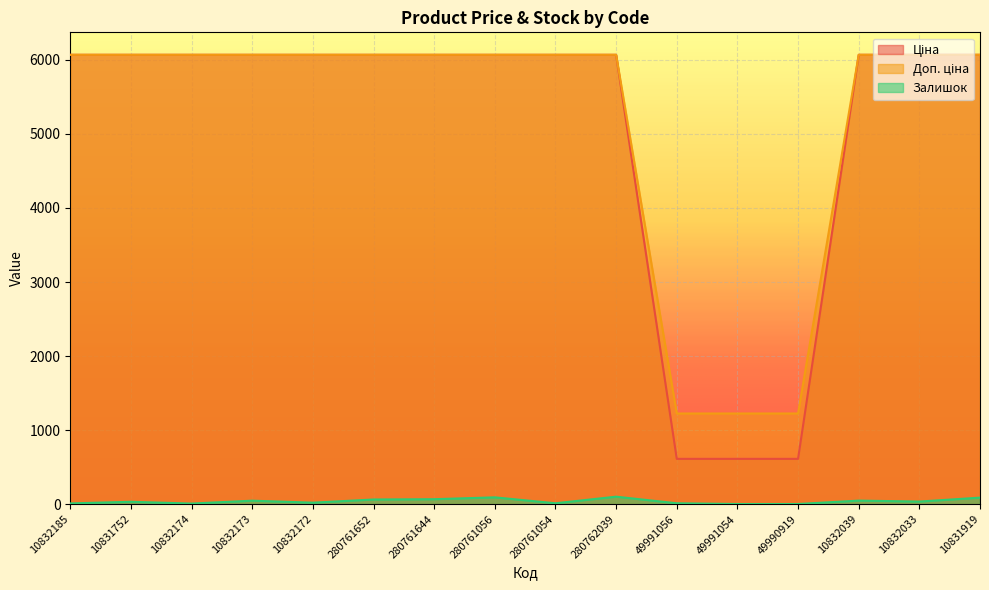

Which category has the lowest value in the Залишок series?

49991054